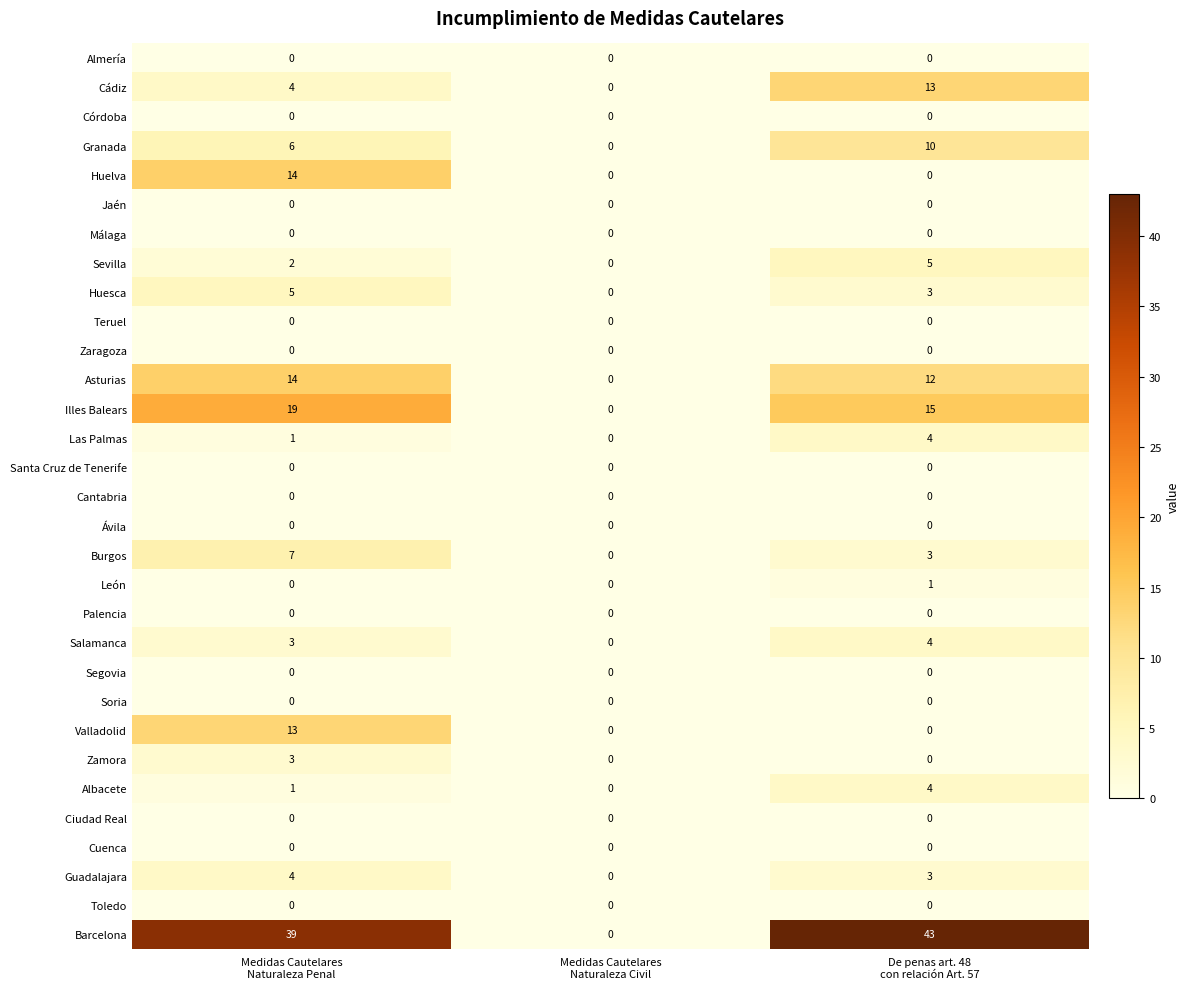

Which series has the largest total across all categories?

Barcelona